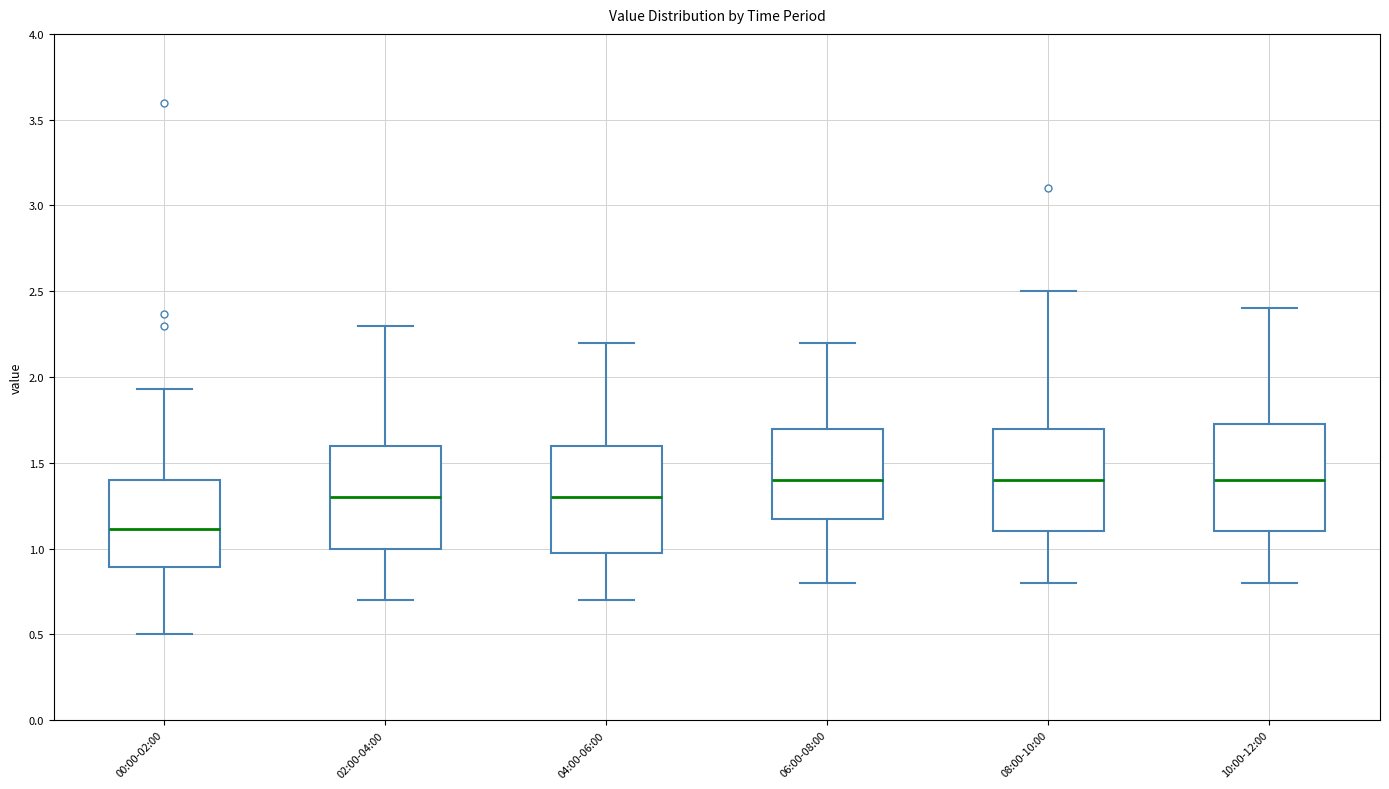

Reading left to right, transcribe this box plot: for each box, give where its median line is, the range the box spans, and where its two whiskers end, as read against the y-axis. The values are not printed on the chart, so give them approximately, as read against the axis.

00:00-02:00: median 1.10, box 0.90 to 1.40, whiskers 0.50 to 1.95
02:00-04:00: median 1.30, box 1.00 to 1.60, whiskers 0.70 to 2.30
04:00-06:00: median 1.30, box 1.00 to 1.60, whiskers 0.70 to 2.20
06:00-08:00: median 1.40, box 1.20 to 1.70, whiskers 0.80 to 2.20
08:00-10:00: median 1.40, box 1.10 to 1.70, whiskers 0.80 to 2.50
10:00-12:00: median 1.40, box 1.10 to 1.75, whiskers 0.80 to 2.40